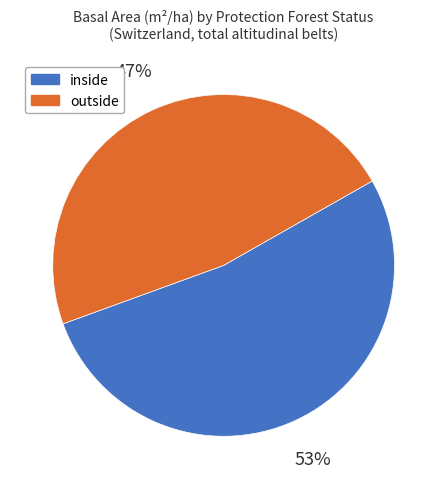

To the nearest percent, what percentage of the pie is outside?

47%